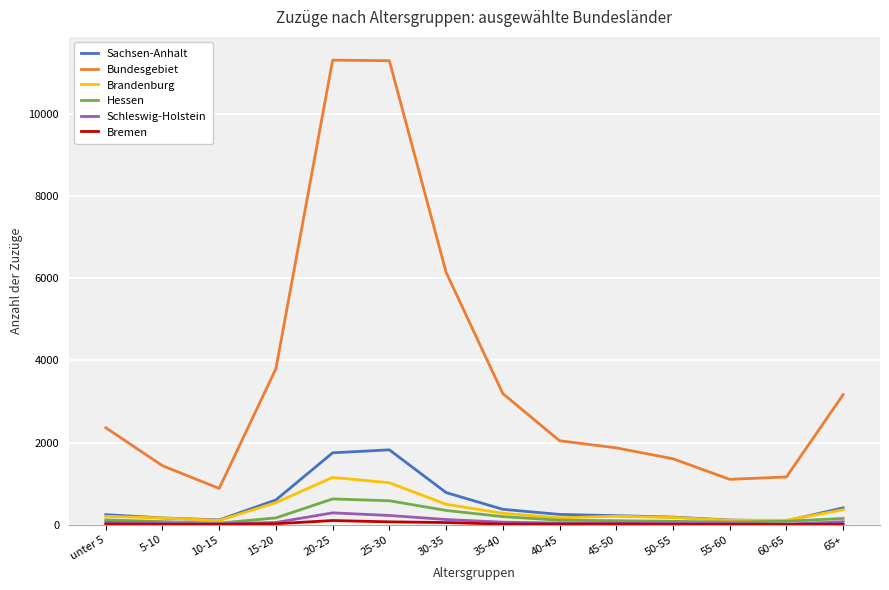

Is it true that Schleswig-Holstein equals 72 at 65+?

True